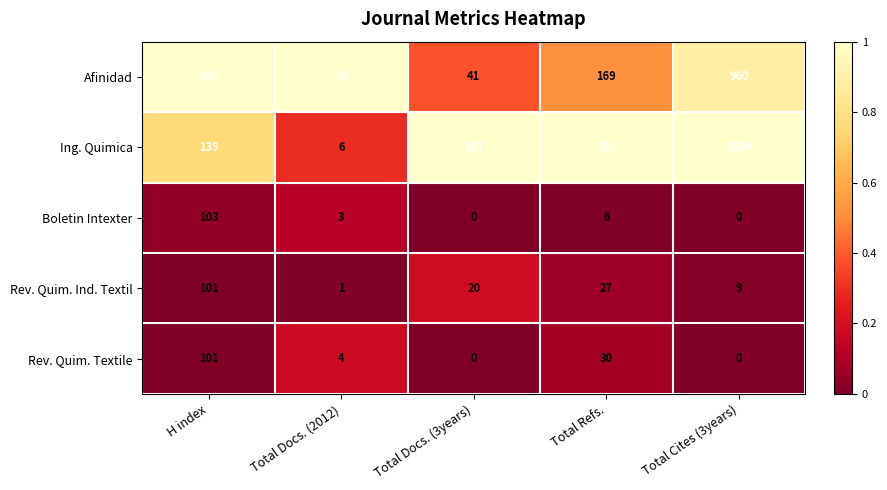

At which label is Afinidad closest to 489?

Total Refs.